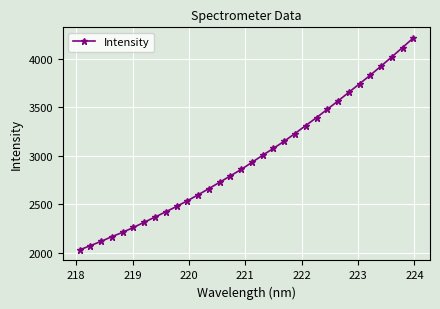

True or false: the data has more than 2 interior local peaks.

False